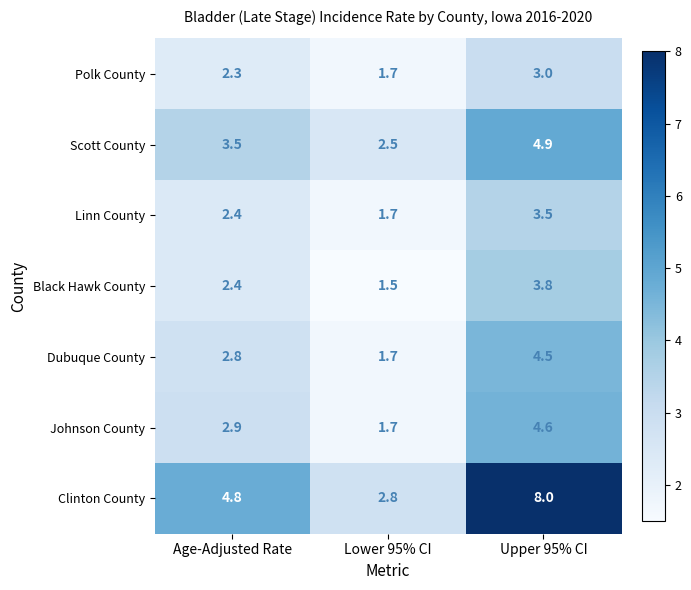

What is the difference between the highest and lowest values at Lower 95% CI?

1.3